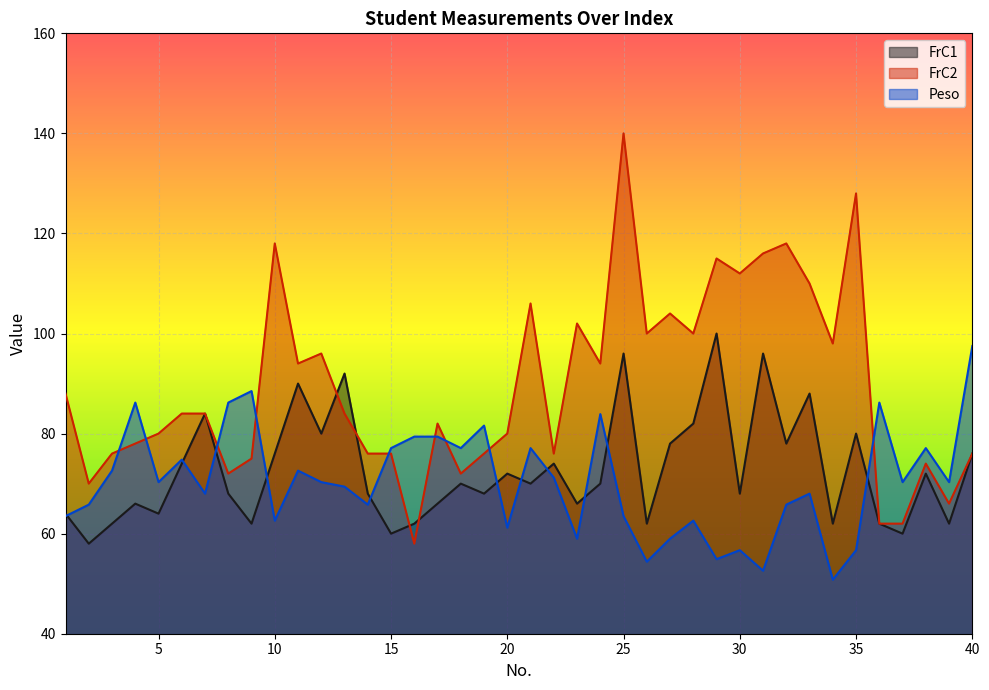

What is the total value across all series at 12?

246.3